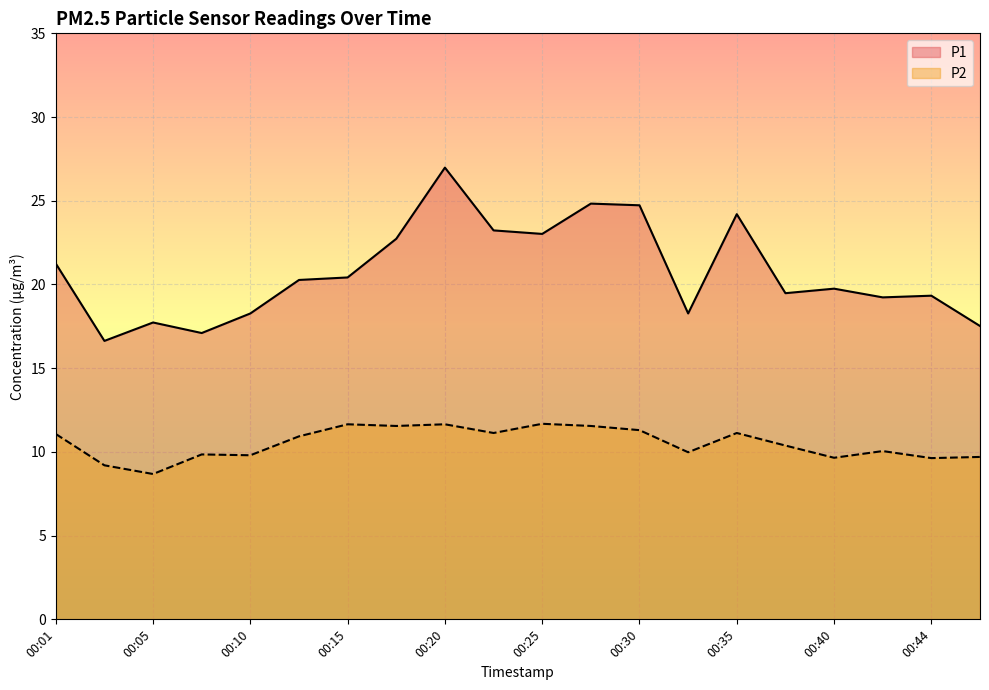

How many data points in P2 are above 10?

12